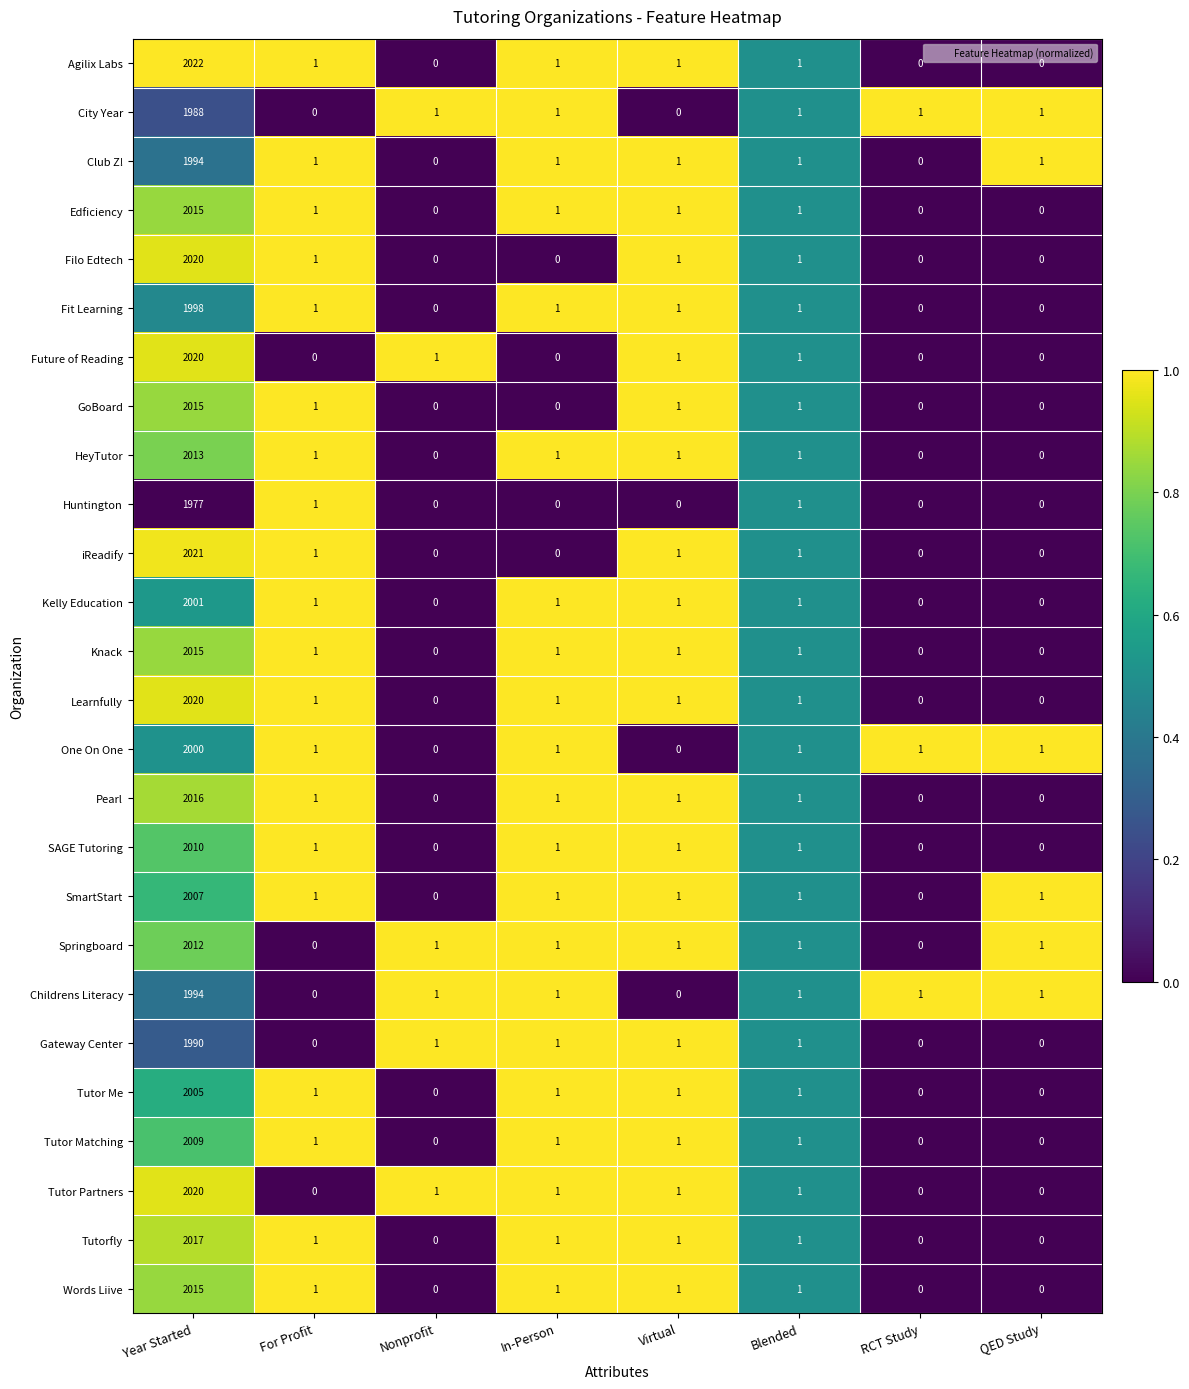

At how many categories does at least one series exceed 0?

8